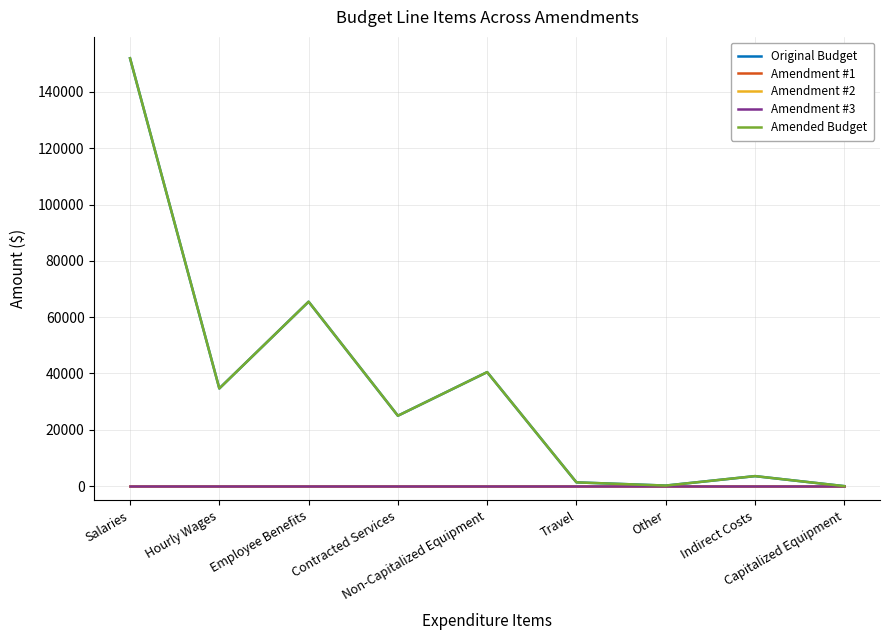

Does the chart display data point markers on the line(s)?

No